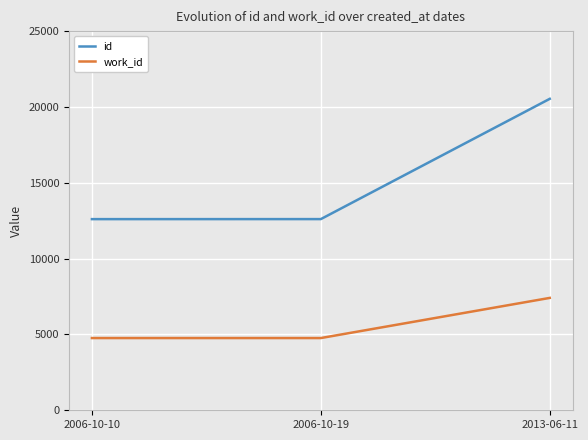

The value of id at 2013-06-11 is 11230. True or false?

False